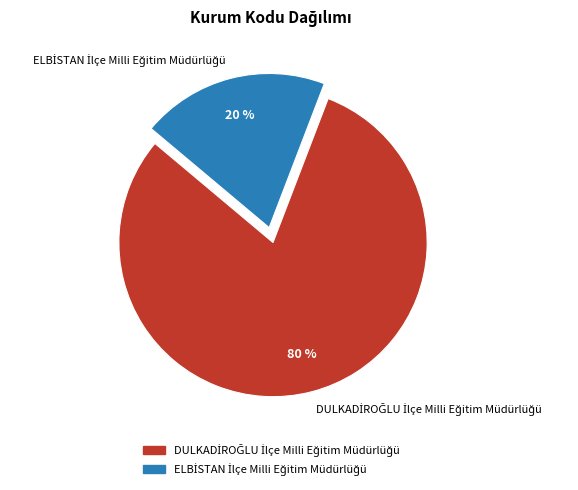

Is there any slice that represents more than half of the pie?

Yes